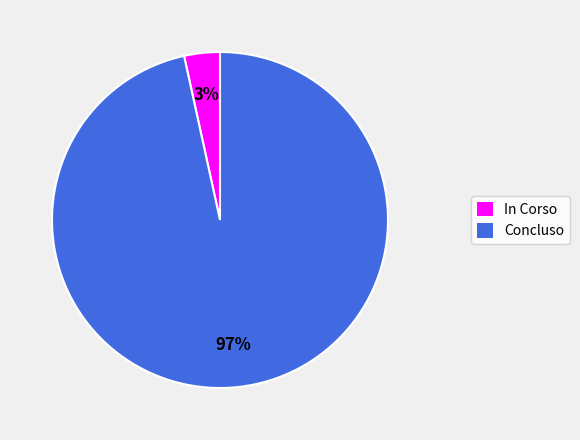

What is the smallest slice in the pie chart?

In Corso